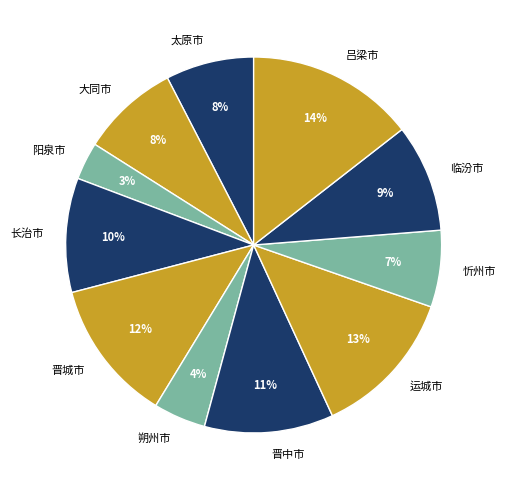

Which category has the biggest portion of the pie?

吕梁市